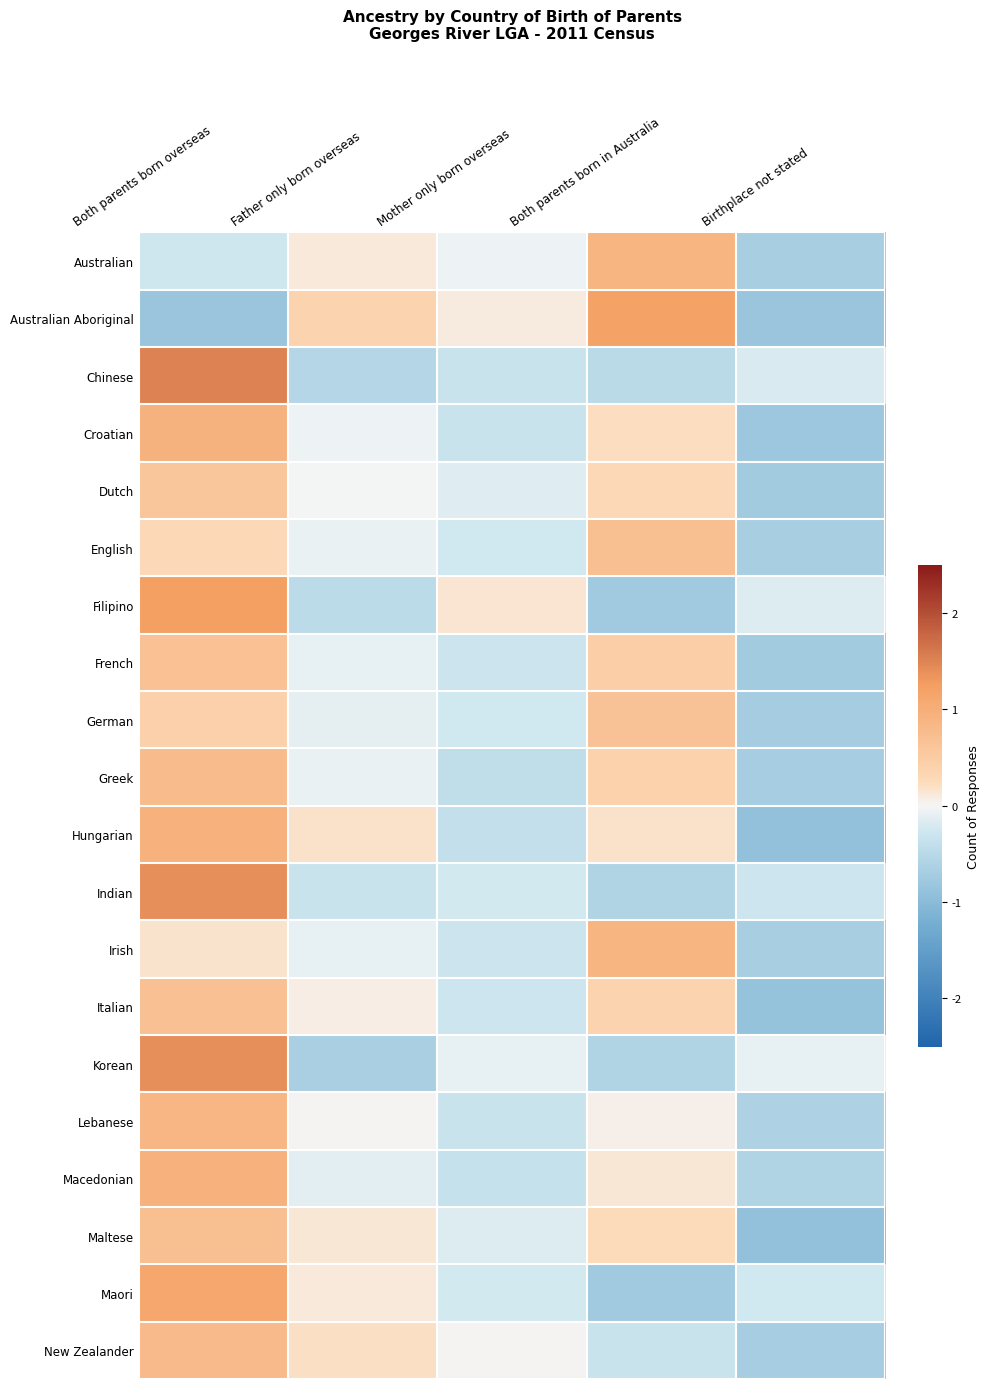

Which label corresponds to the smallest value in the chart?

Birthplace not stated